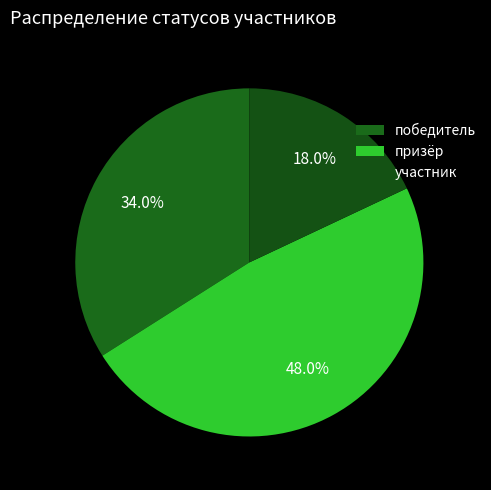

Count the number of slices in the pie.

3